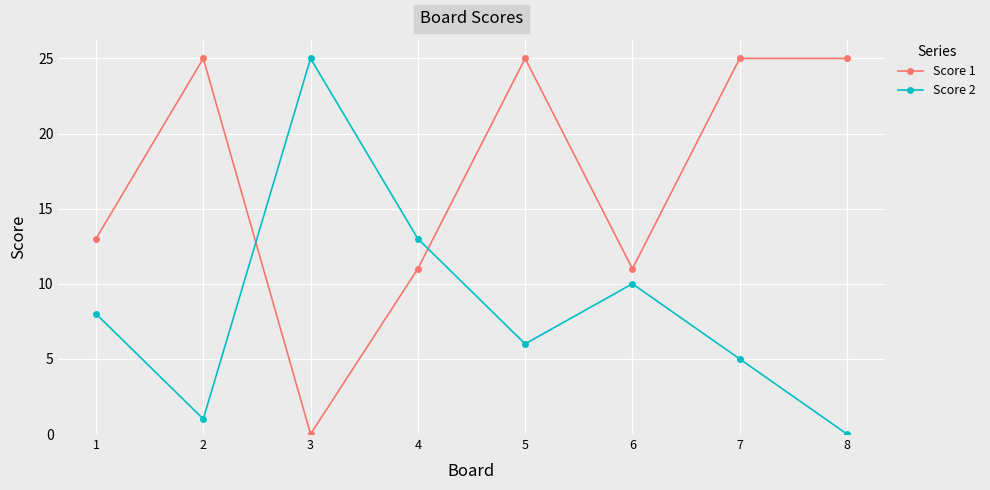

Which series has the largest total across all categories?

Score 1